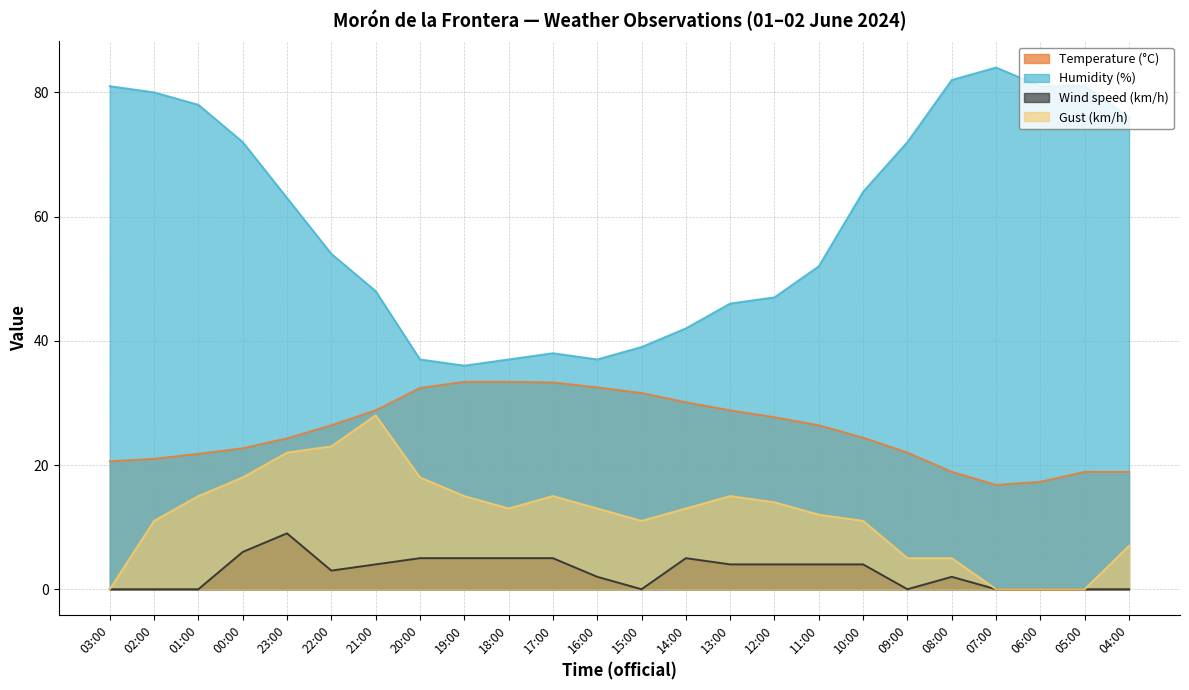

What is the greatest value displayed?

84.0